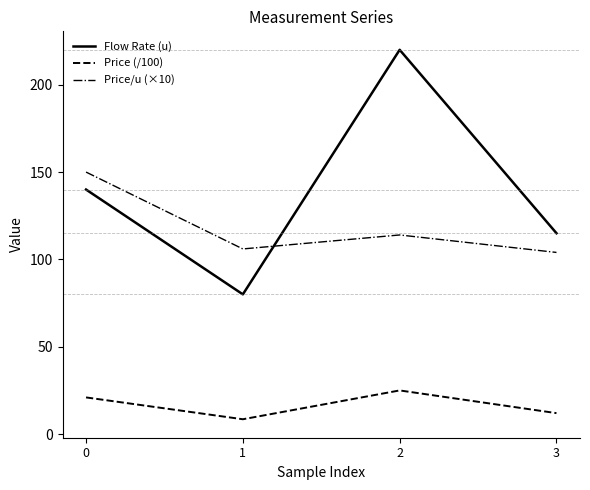

After their last crossing, which series has the higher values: Price/u (×10) or Flow Rate (u)?

Flow Rate (u)